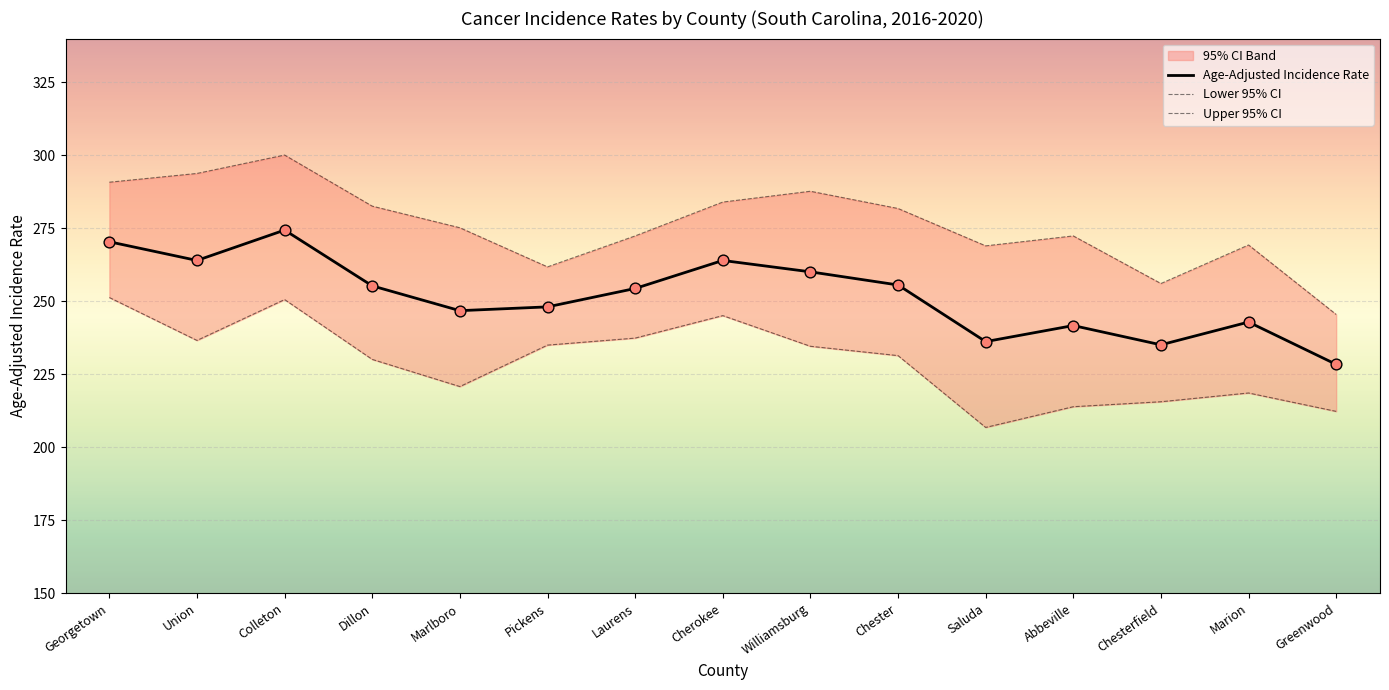

Which series has the largest total across all categories?

Upper 95% CI